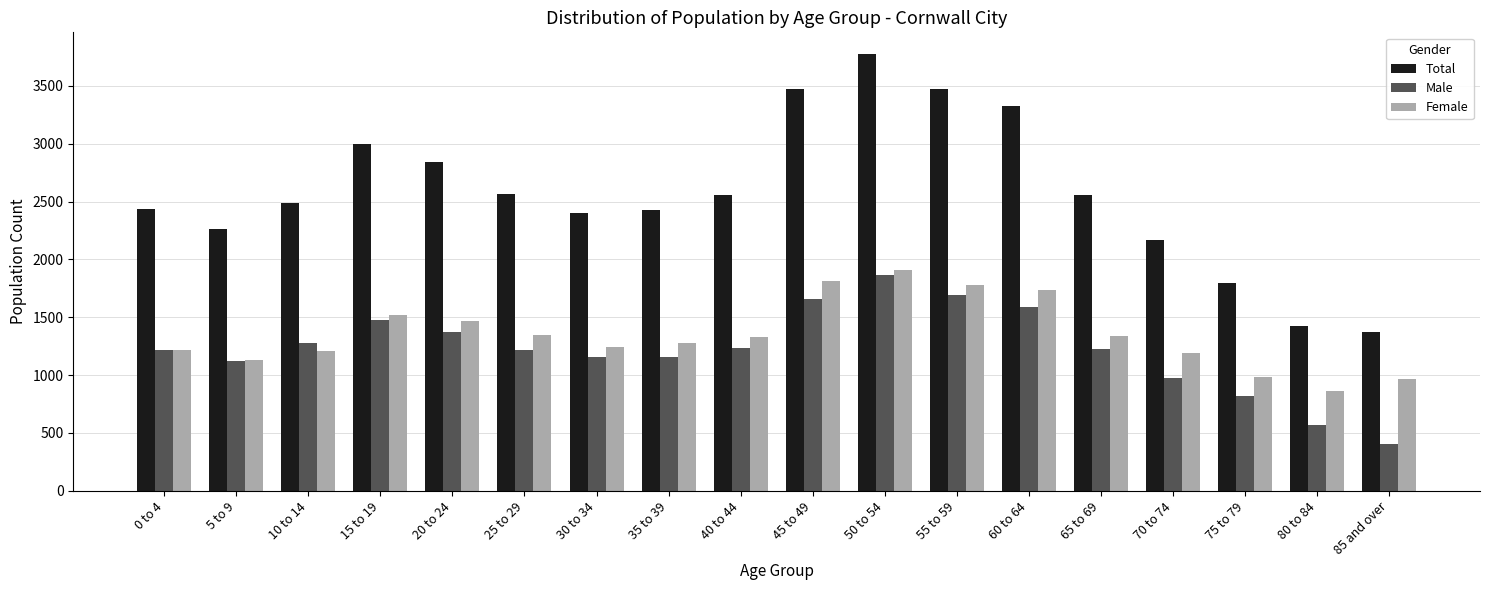

At which label does Total first exceed 2555?

15 to 19